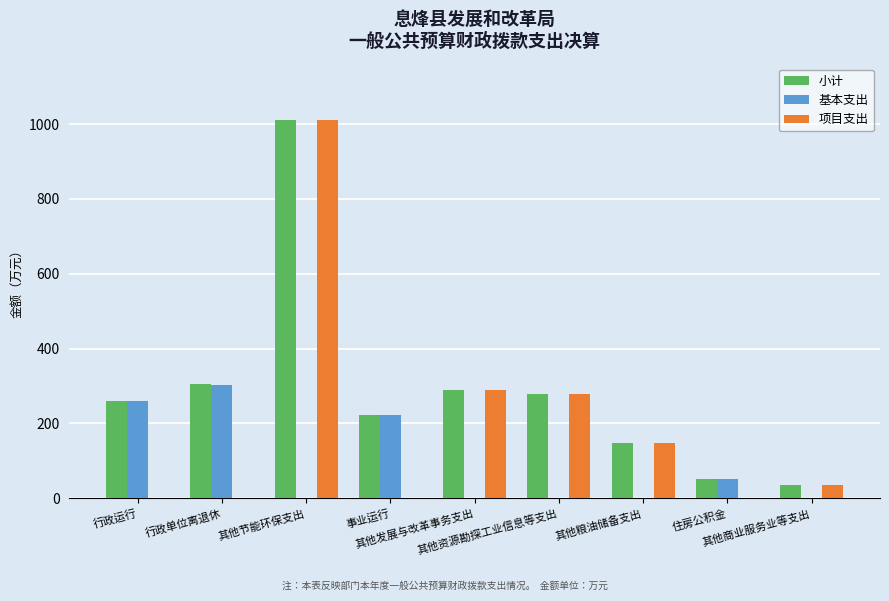

How many values in the 项目支出 series exceed 36?

5